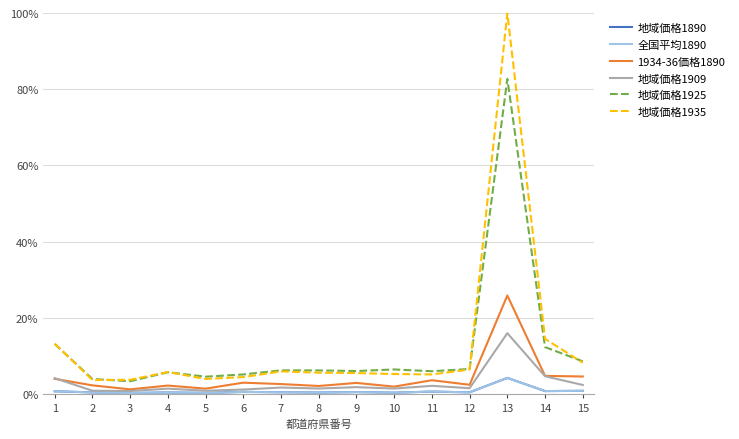

Which series has the largest total across all categories?

地域価格1935